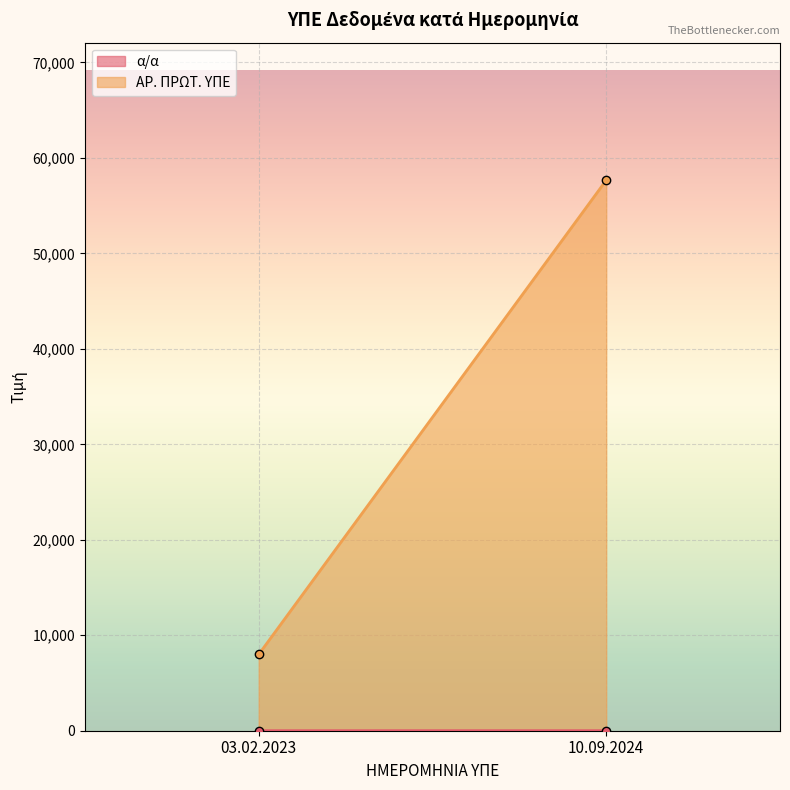

Read the ΑΡ. ΠΡΩΤ. ΥΠΕ value at 10.09.2024.

57663